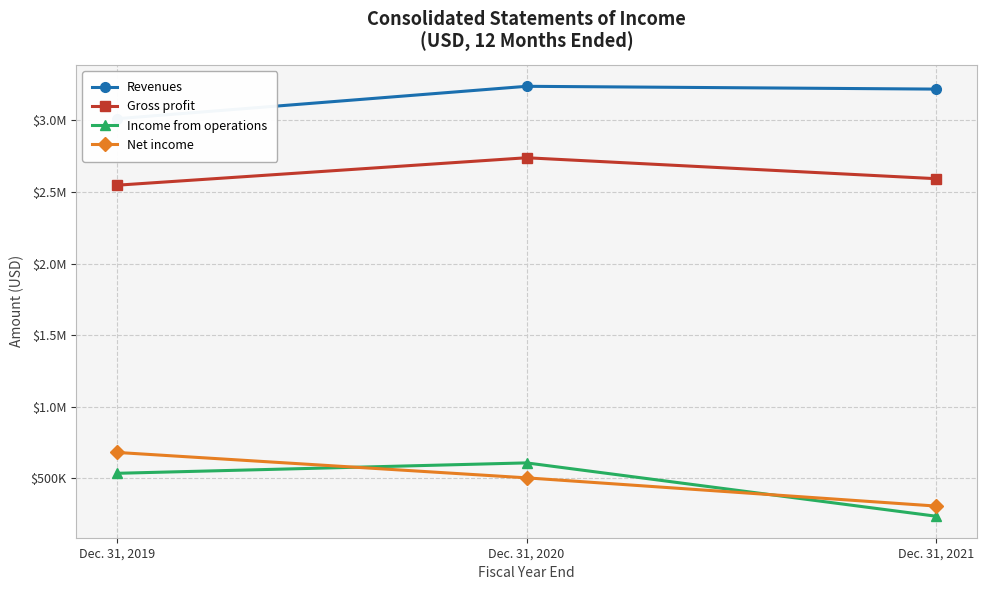

What value does the Net income series have at Dec. 31, 2020?

504446